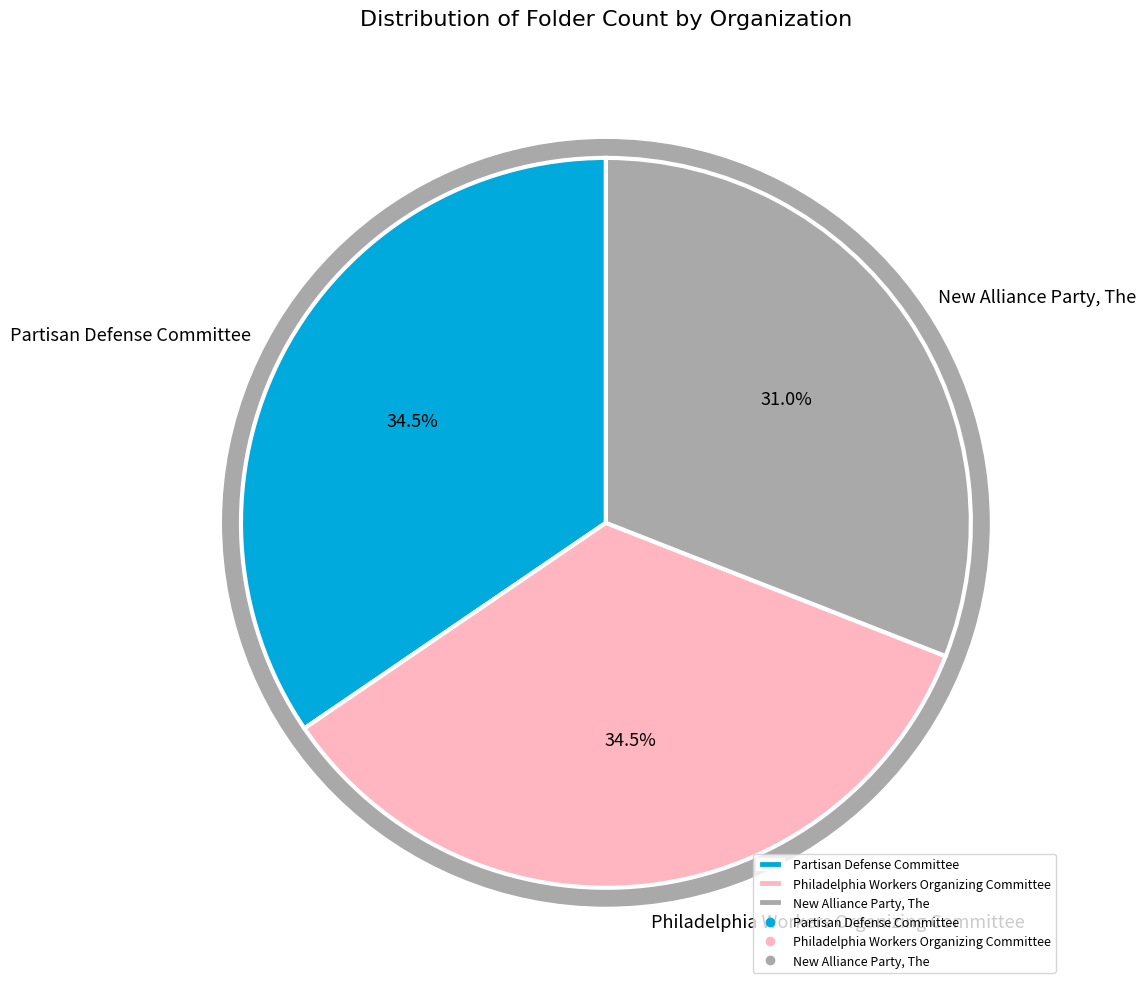

Which category has the biggest portion of the pie?

Partisan Defense Committee